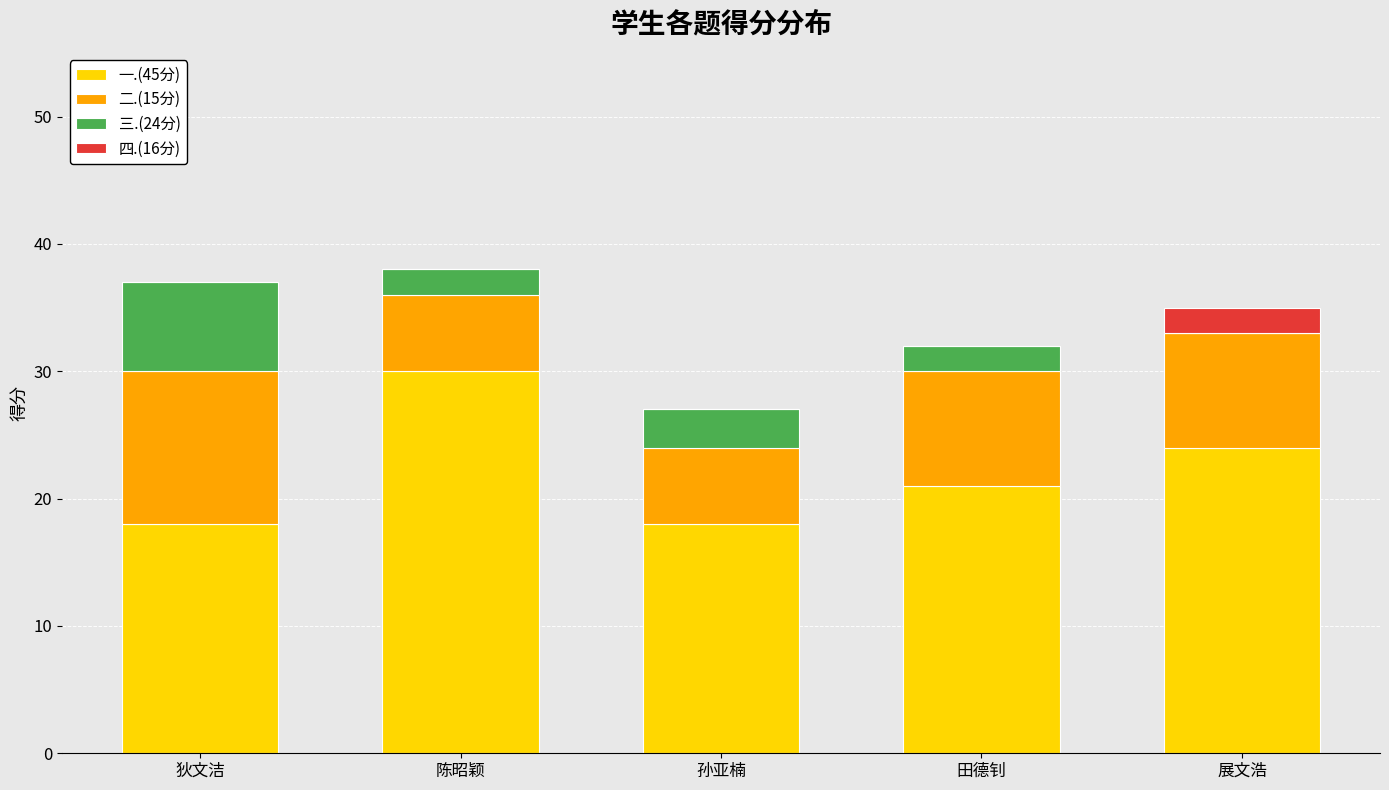

Reading left to right, list the values for the 一.(45分) series.

狄文洁=18	陈昭颖=30	孙亚楠=18	田德钊=21	展文浩=24